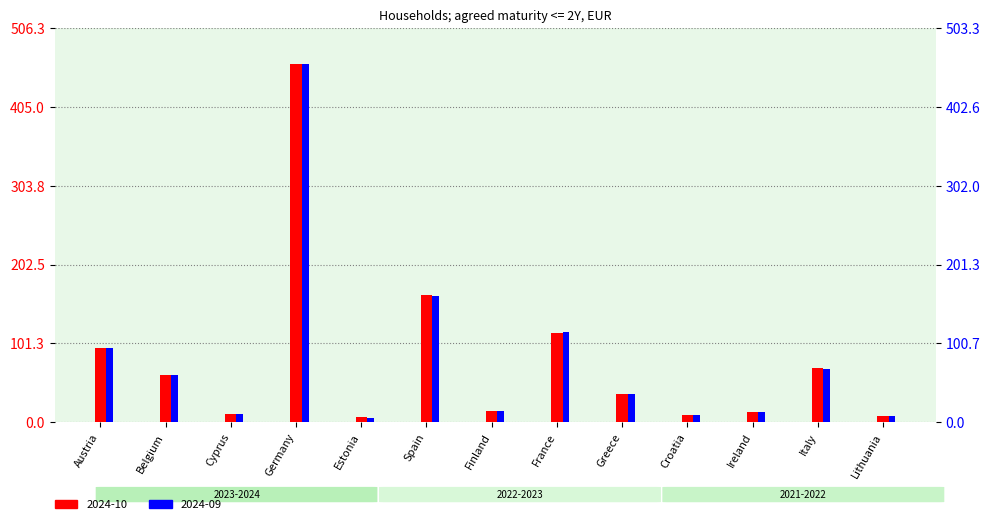

What is the difference between the maximum and minimum values in the 2024-10 series?

454.0